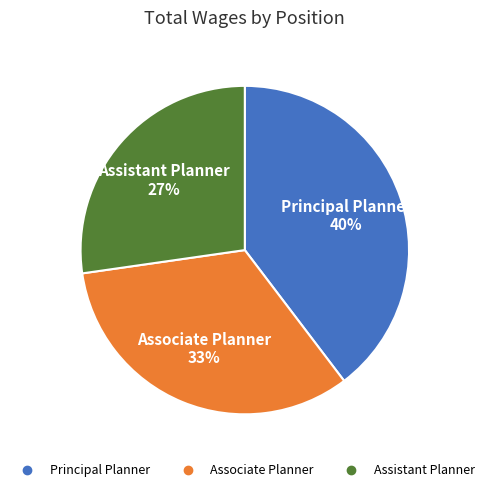

To the nearest percent, what is the combined percentage of Associate Planner and Principal Planner?

73%